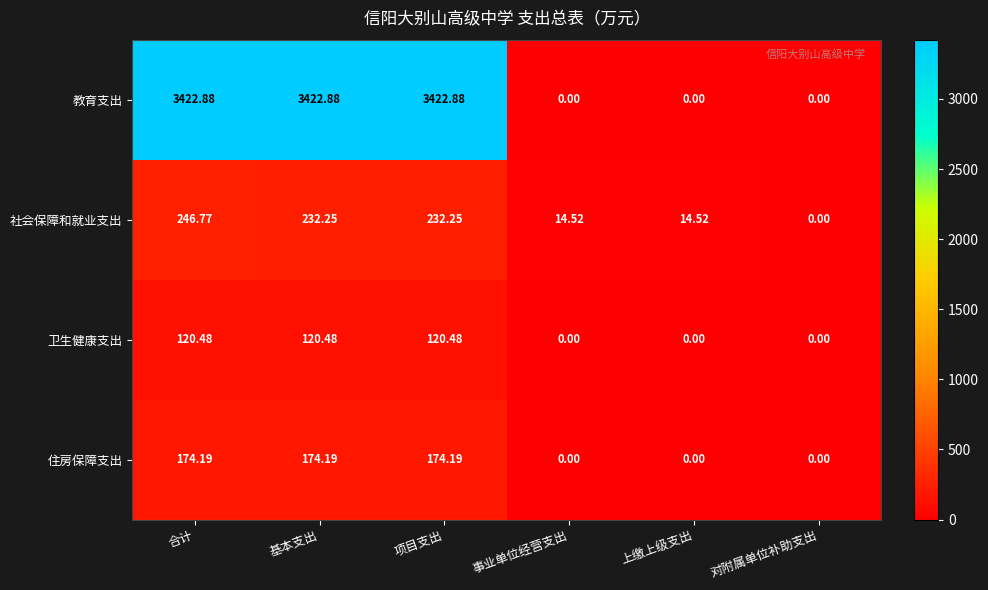

Which series has the widest spread of values?

教育支出